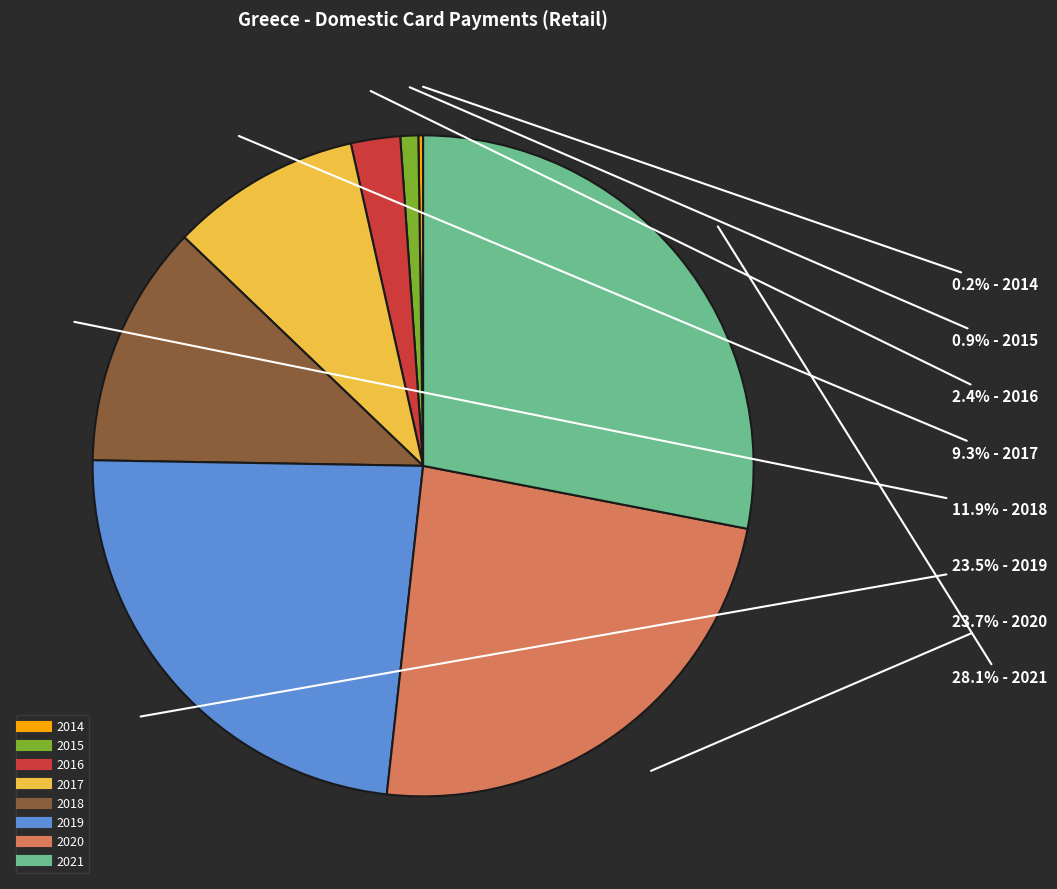

To the nearest percent, what portion does 2020 represent?

24%